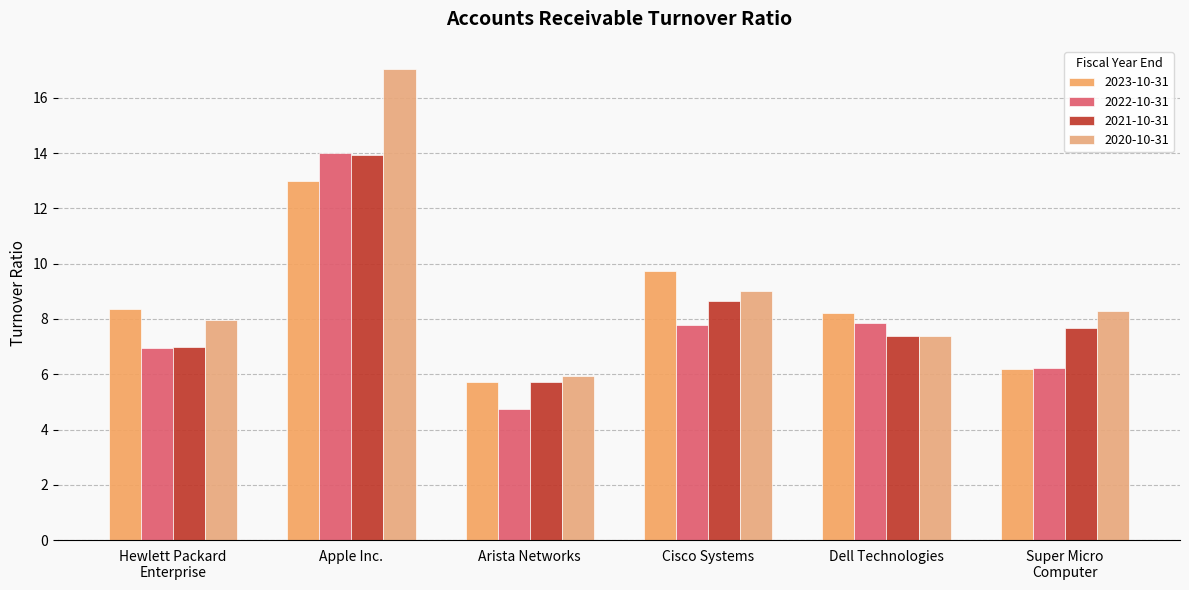

What is the lowest value of the 2020-10-31 series?

6.0